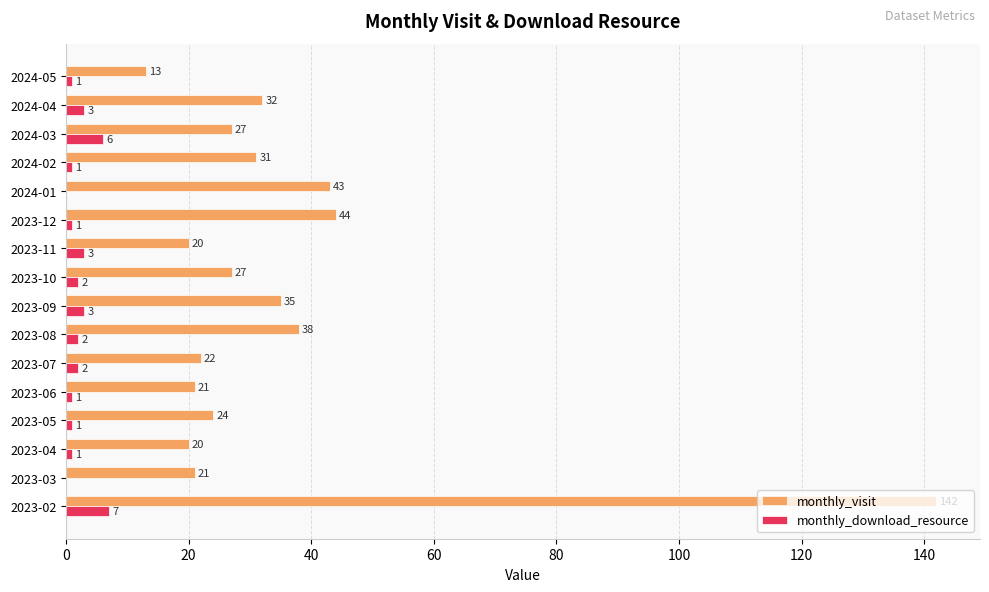

Where is monthly_visit nearest to the value 77?

2023-12